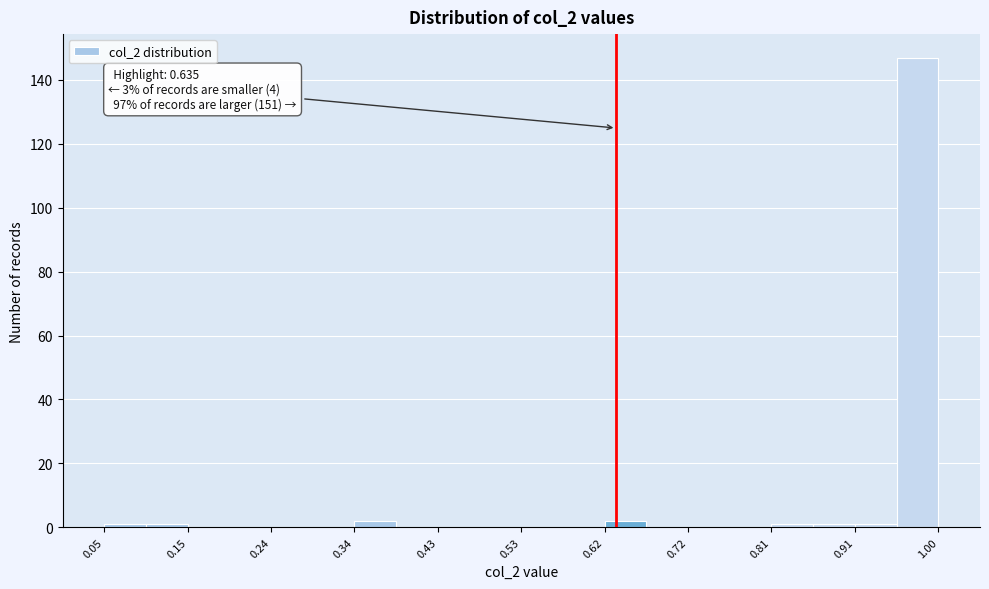

Which range on the x-axis has the tallest bar?

0.95 to 1.00